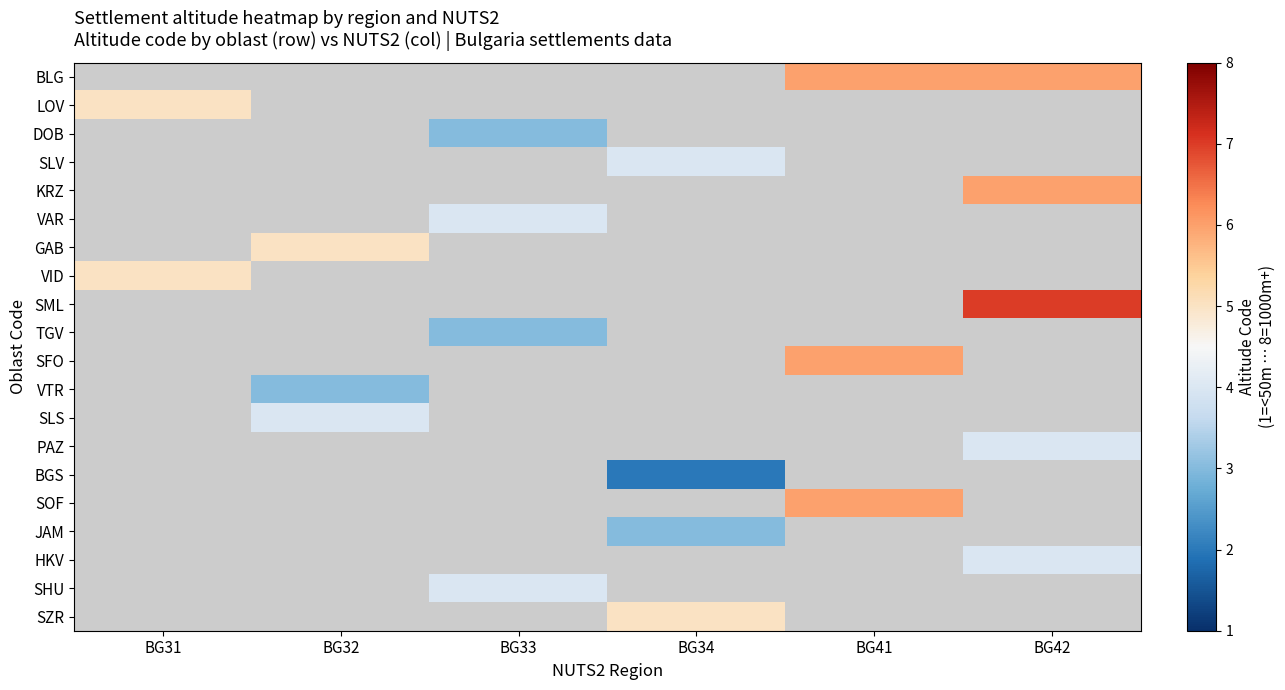

At how many categories does at least one series exceed 5?

2